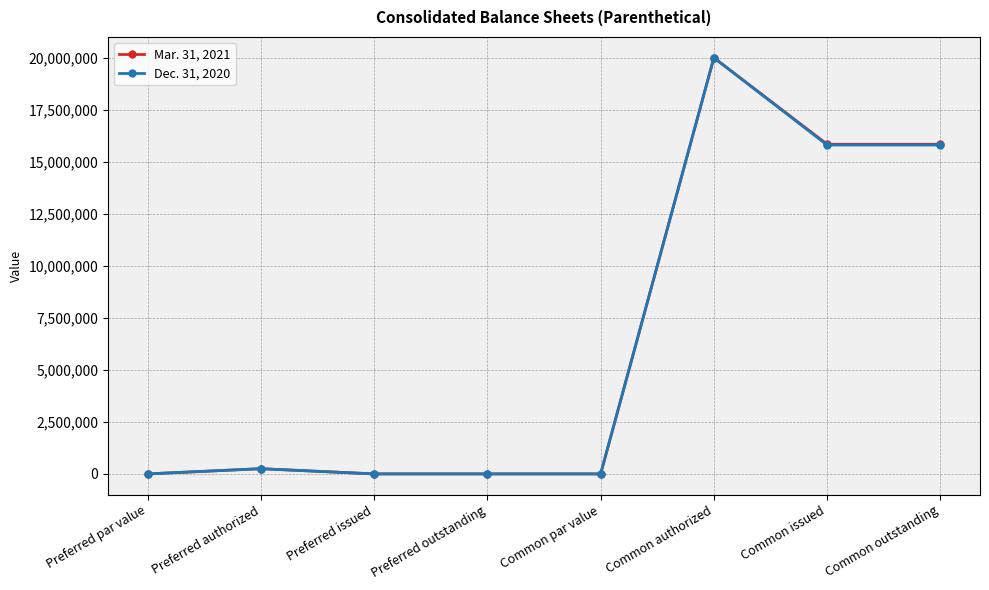

At which category is the sum across all series the highest?

Common authorized